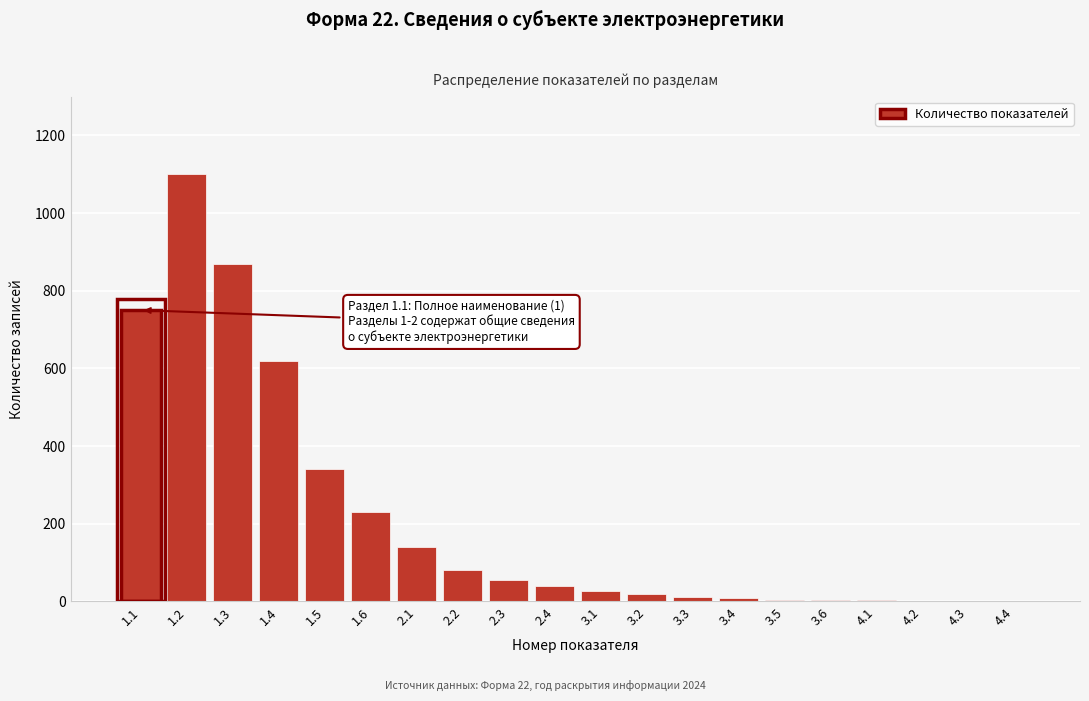

The value at 1.1 is 750. True or false?

True